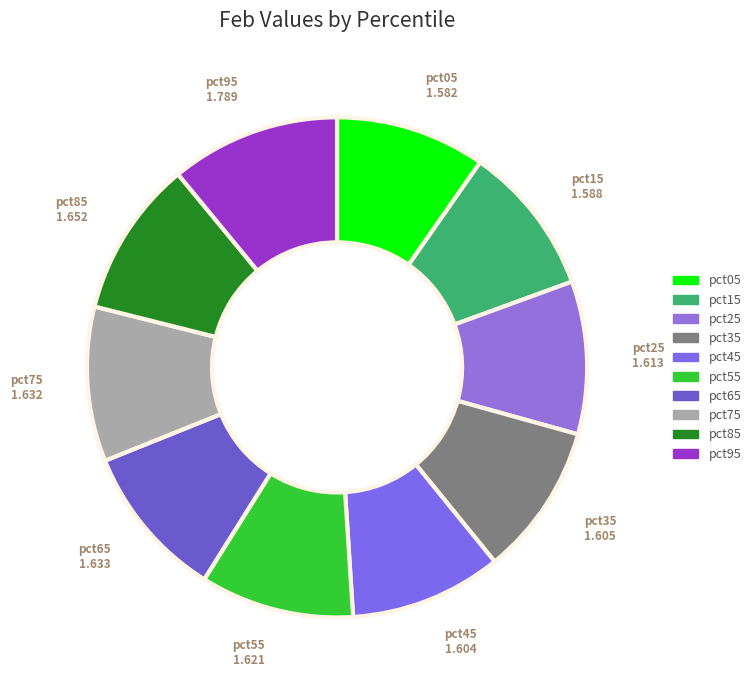

Does pct85 represent more than half of the total?

No